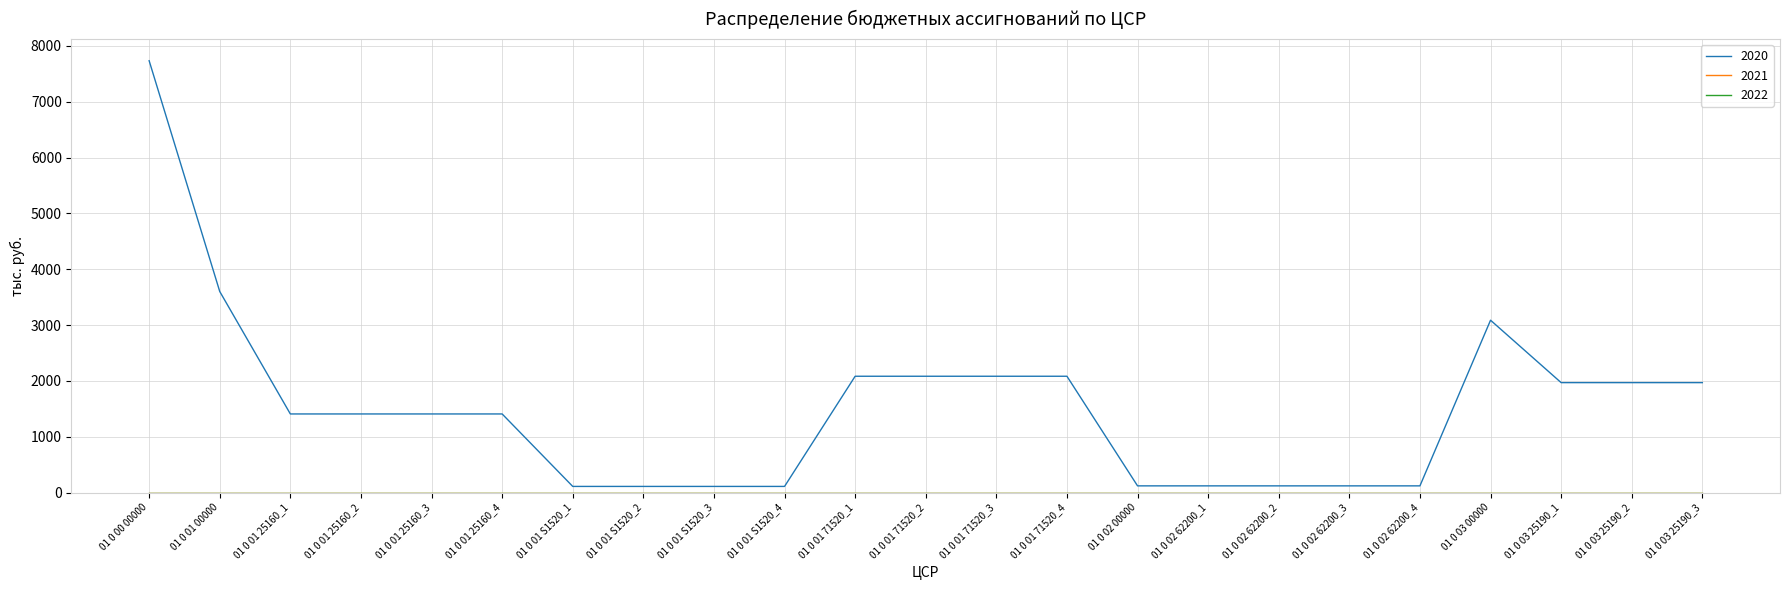

Does the chart display data point markers on the line(s)?

No